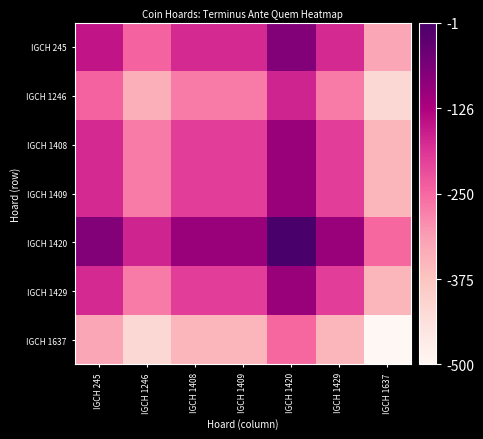

Reading right to left, what are all the values shown in this chart?

IGCH 245: IGCH 1637=0.4	IGCH 1429=0.7	IGCH 1420=0.9	IGCH 1409=0.7	IGCH 1408=0.7	IGCH 1246=0.5	IGCH 245=0.7
IGCH 1246: IGCH 1637=0.2	IGCH 1429=0.5	IGCH 1420=0.7	IGCH 1409=0.5	IGCH 1408=0.5	IGCH 1246=0.3	IGCH 245=0.5
IGCH 1408: IGCH 1637=0.3	IGCH 1429=0.6	IGCH 1420=0.8	IGCH 1409=0.6	IGCH 1408=0.6	IGCH 1246=0.5	IGCH 245=0.7
IGCH 1409: IGCH 1637=0.3	IGCH 1429=0.6	IGCH 1420=0.8	IGCH 1409=0.6	IGCH 1408=0.6	IGCH 1246=0.5	IGCH 245=0.7
IGCH 1420: IGCH 1637=0.5	IGCH 1429=0.8	IGCH 1420=1.0	IGCH 1409=0.8	IGCH 1408=0.8	IGCH 1246=0.7	IGCH 245=0.9
IGCH 1429: IGCH 1637=0.3	IGCH 1429=0.6	IGCH 1420=0.8	IGCH 1409=0.6	IGCH 1408=0.6	IGCH 1246=0.5	IGCH 245=0.7
IGCH 1637: IGCH 1637=0.0	IGCH 1429=0.3	IGCH 1420=0.5	IGCH 1409=0.3	IGCH 1408=0.3	IGCH 1246=0.2	IGCH 245=0.4